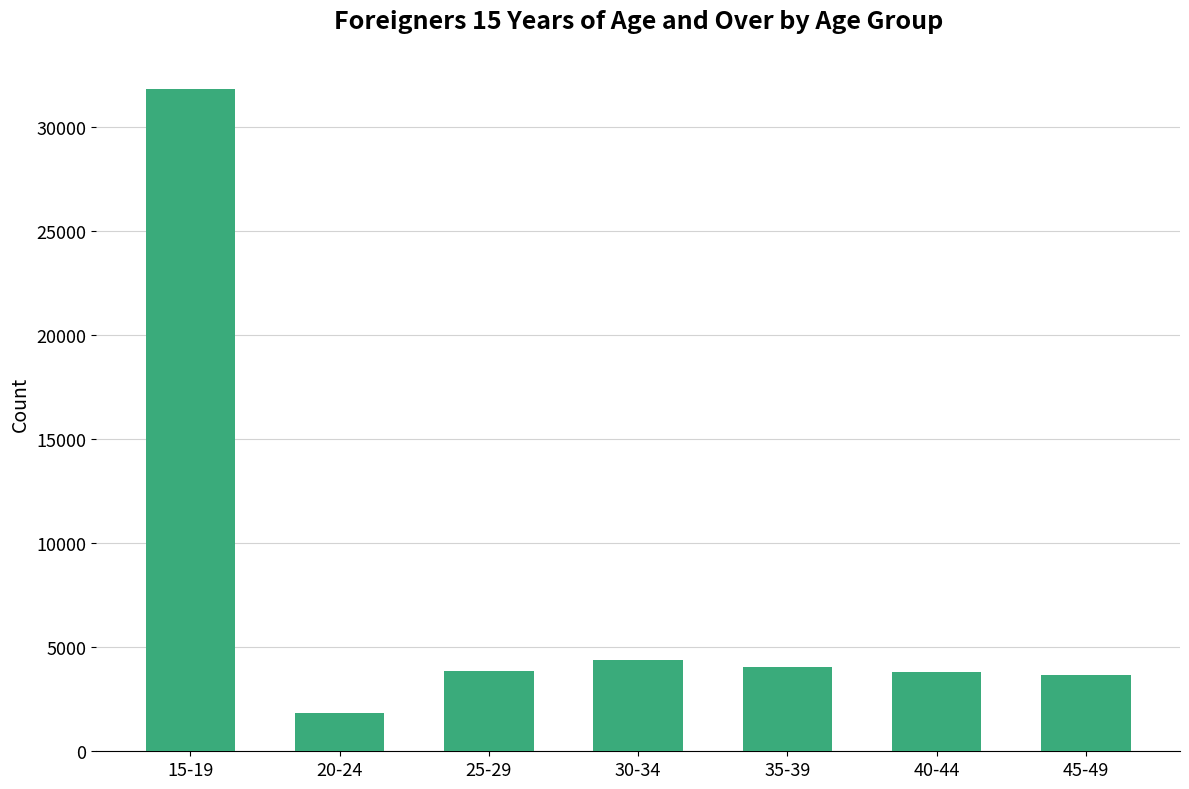

Are the bars horizontal?

No